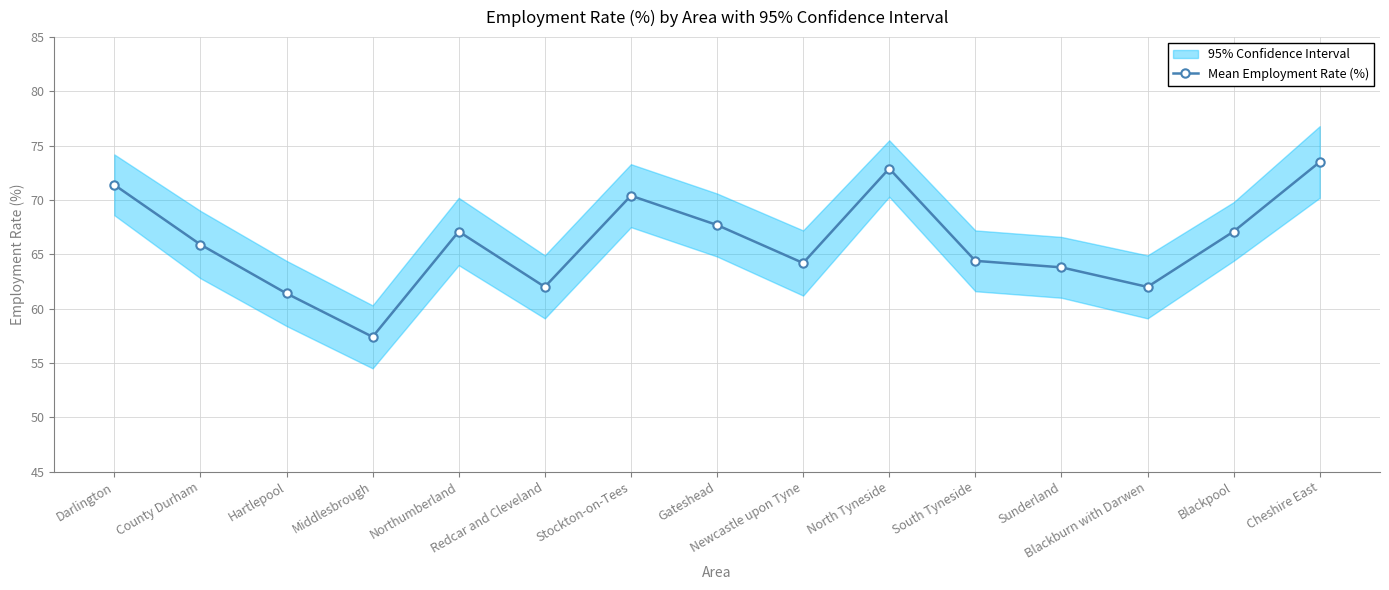

At which category does the chart reach its minimum across all series?

Middlesbrough